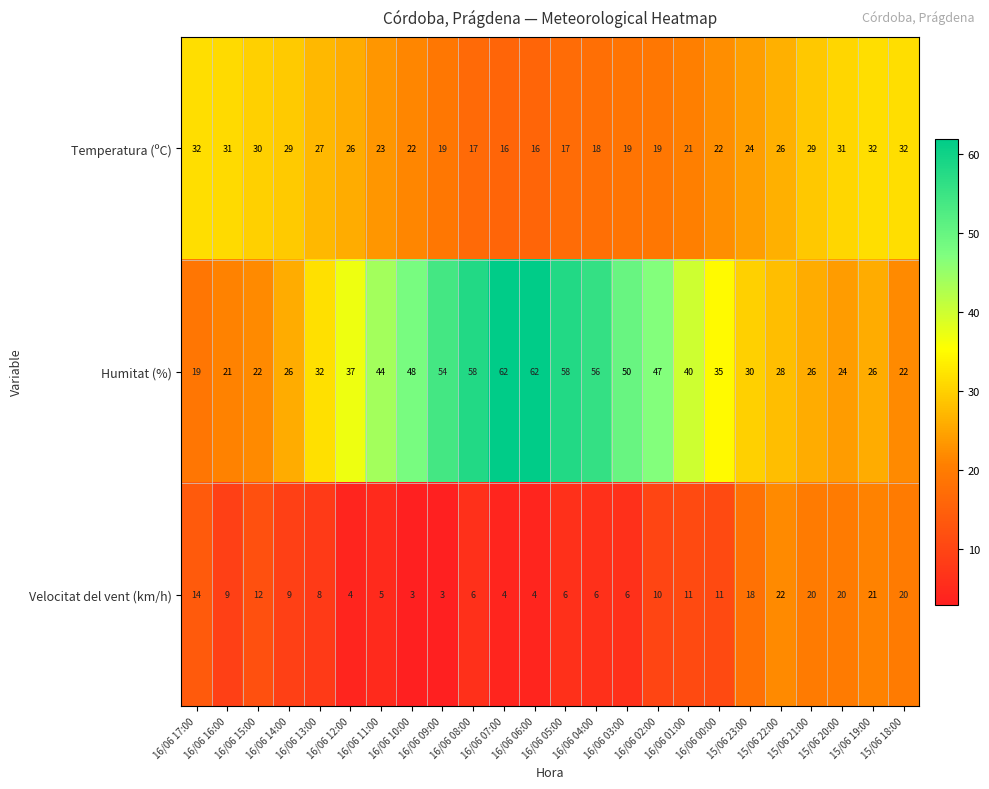

Which series has the largest total across all categories?

Humitat (%)